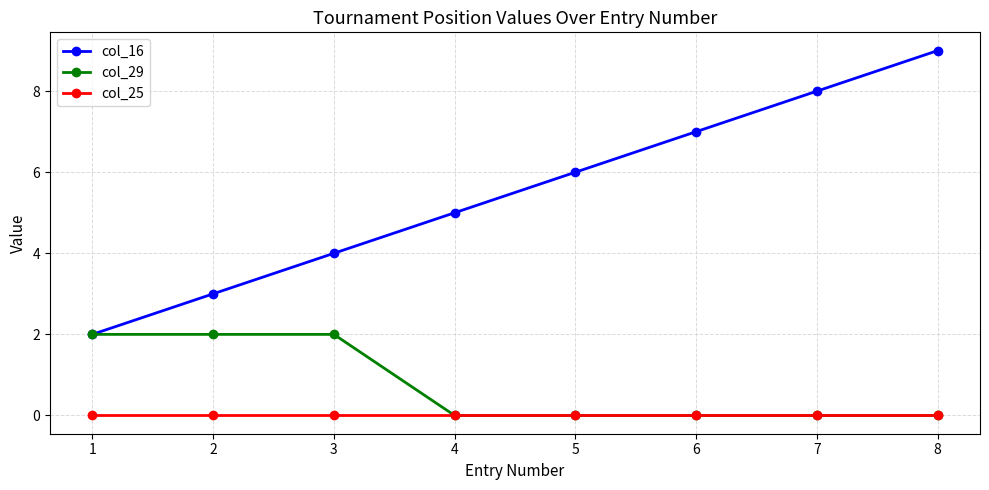

Rank the series by their maximum value, from highest to lowest.

col_16, col_29, col_25